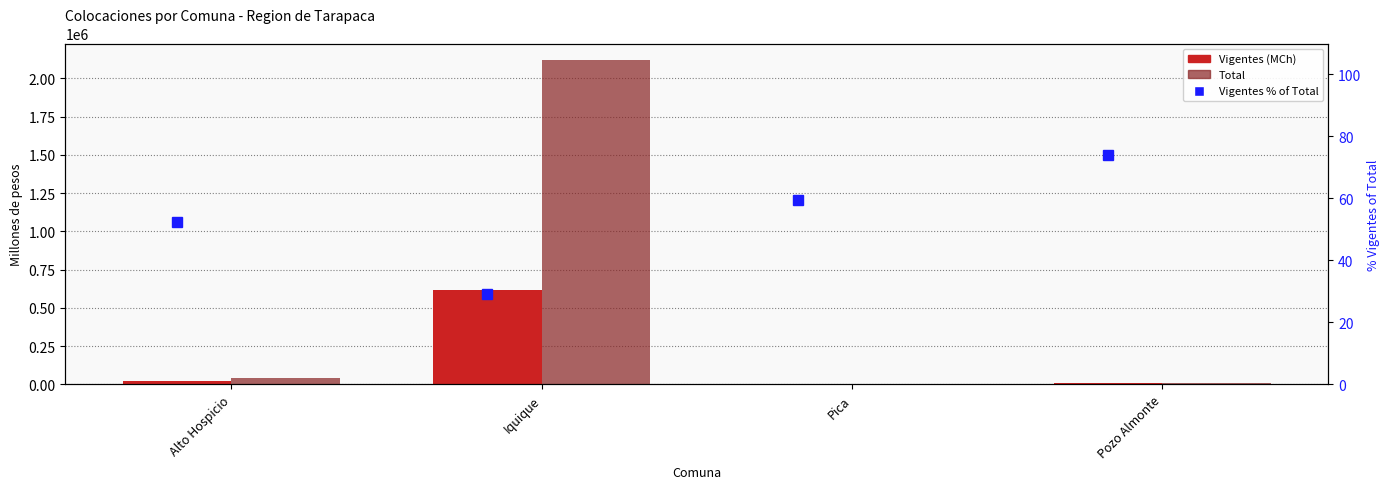

Which has a higher value, Iquique or Alto Hospicio?

Iquique